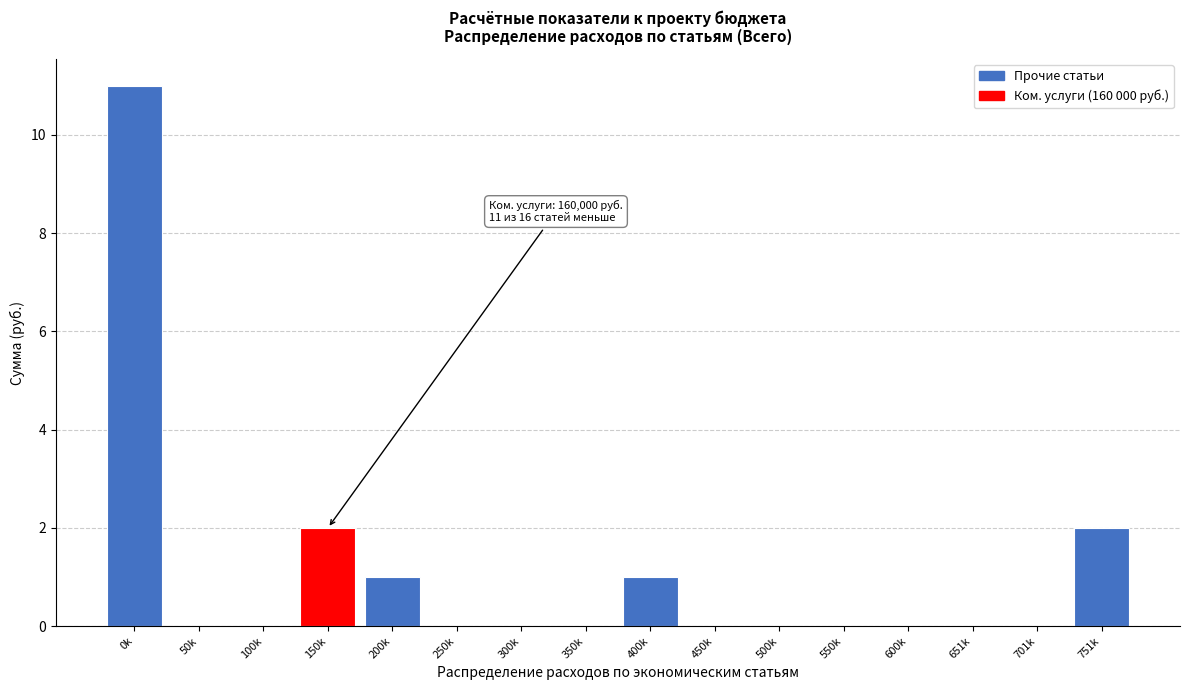

What is the sum of all values?

17